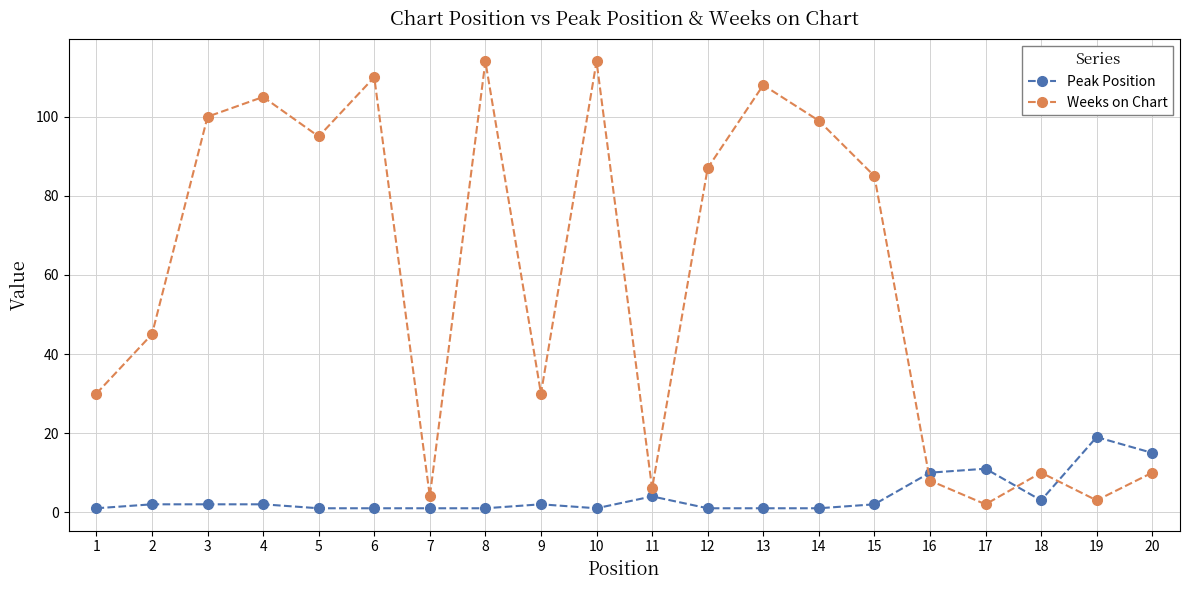

What is the sum of the Weeks on Chart values at 2 and 13?

153